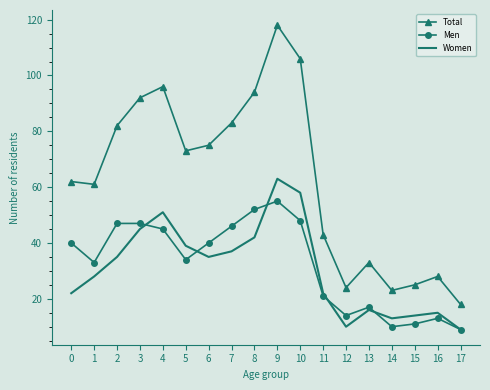

Rank the series at 16 from highest to lowest value.

Total, Women, Men